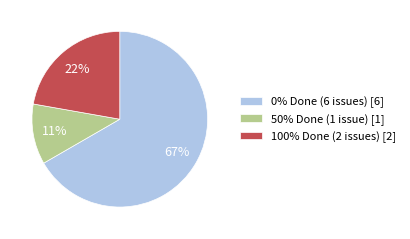

True or false: 0% Done (6 issues) [6] accounts for 61% of the total.

False